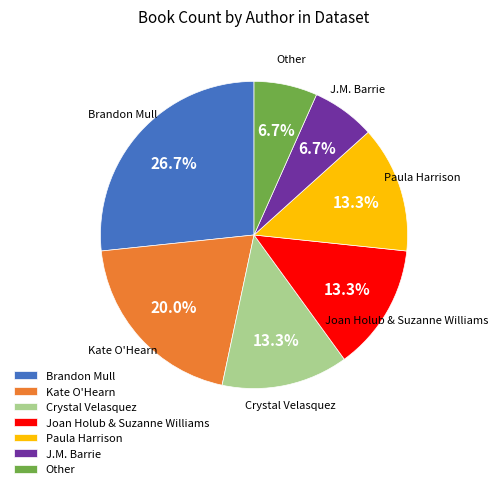

Approximately how many times larger is the value at Joan Holub & Suzanne Williams compared to J.M. Barrie?

2.0